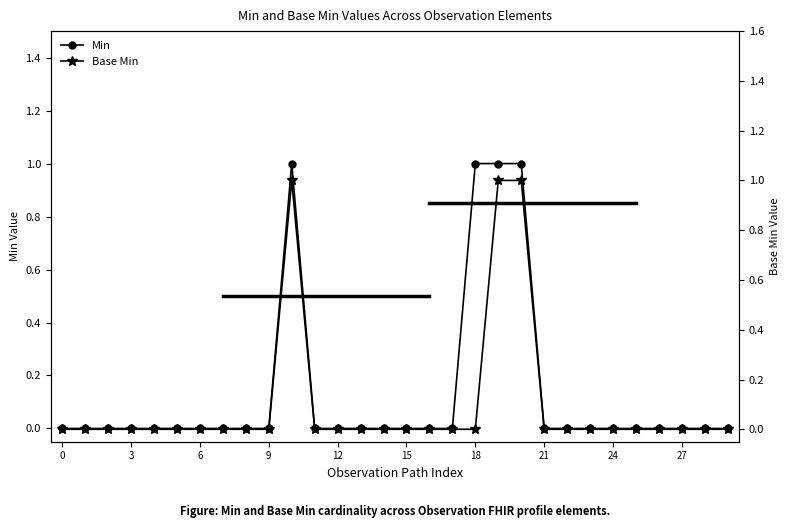

True or false: Base Min and Min cross at least once.

False